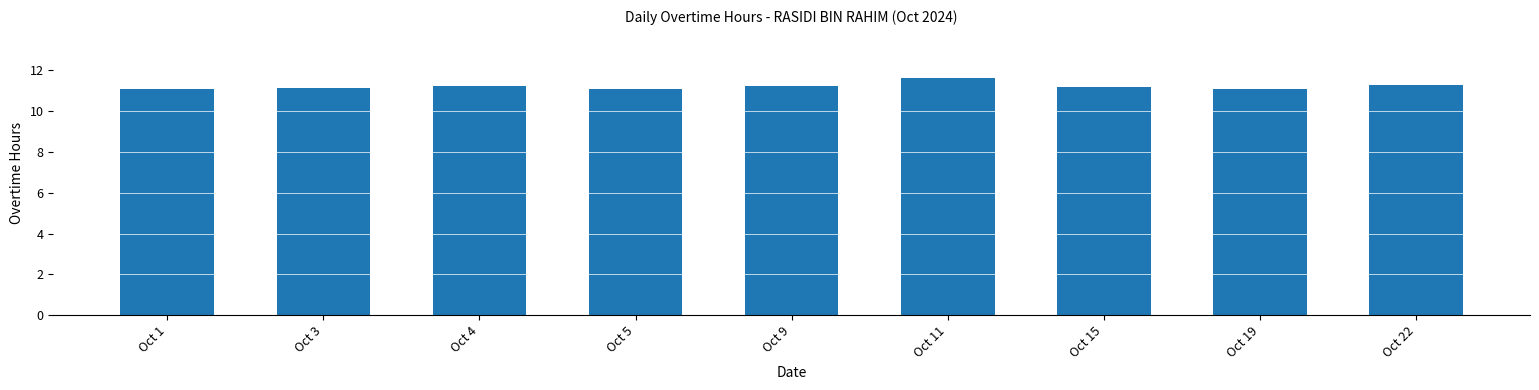

What is the average value?

11.2